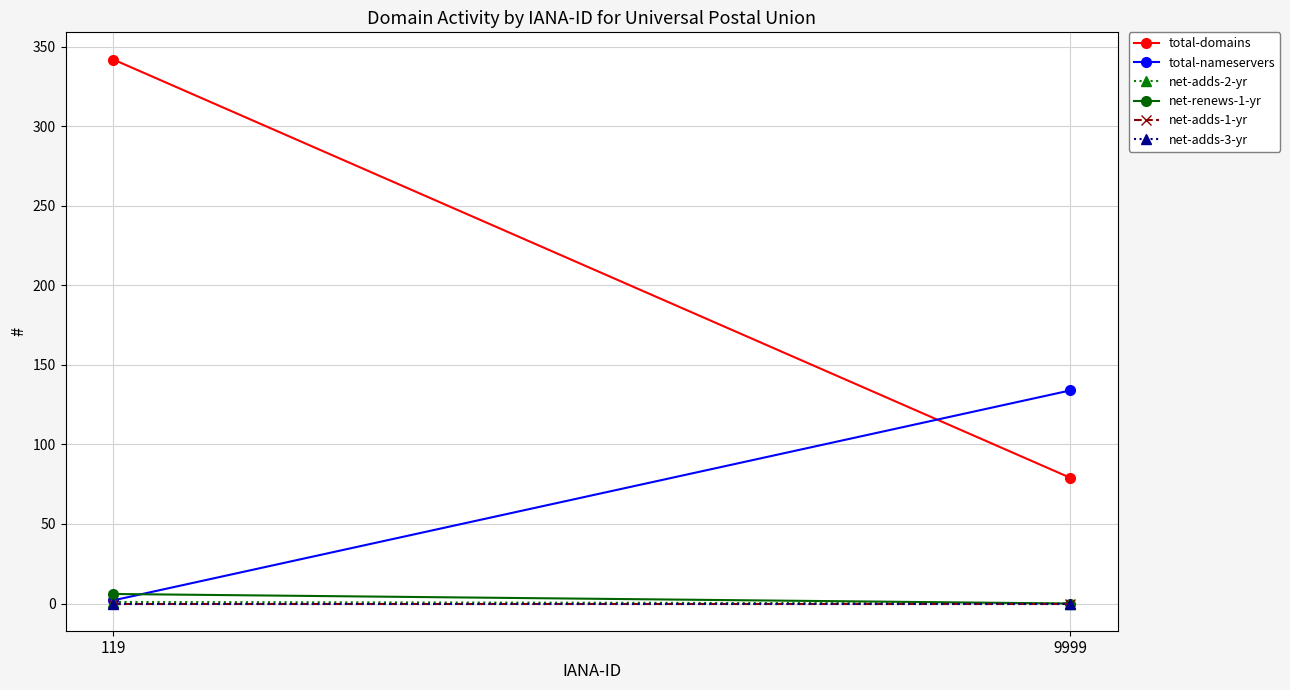

Which category has the lowest value in the net-adds-2-yr series?

9999